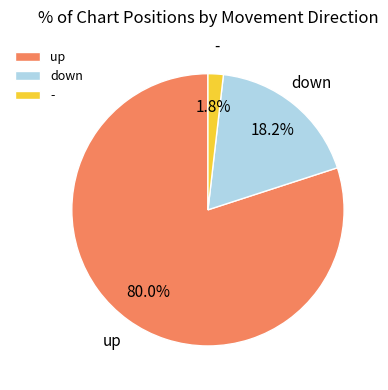

Rank the categories by value from highest to lowest.

up, down, -